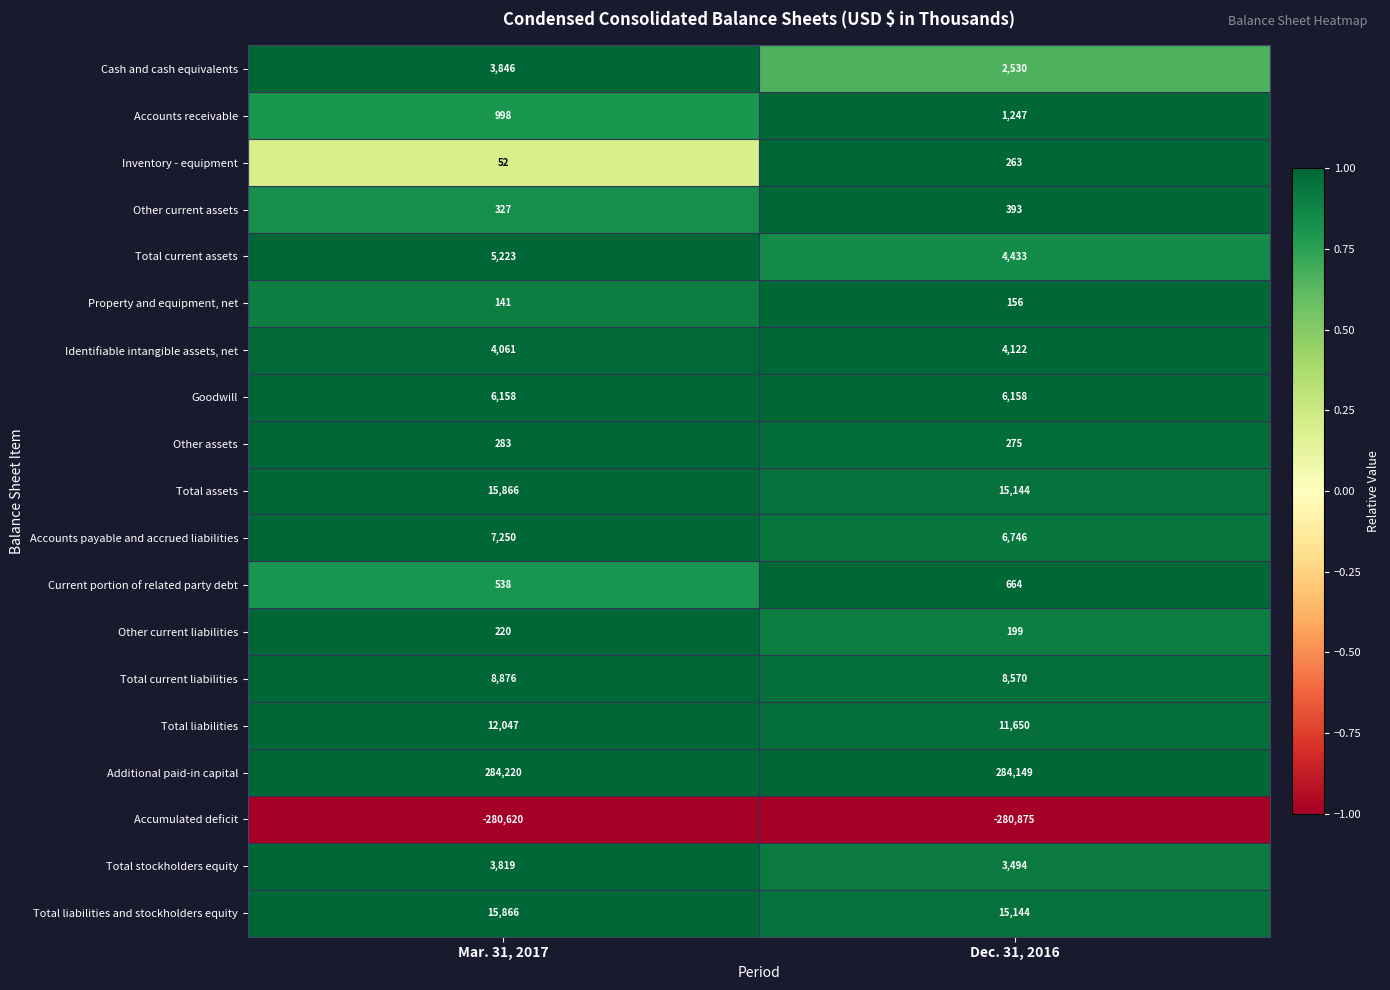

Is the value of Total current assets at Dec. 31, 2016 greater than the value of Accounts receivable at Dec. 31, 2016?

Yes